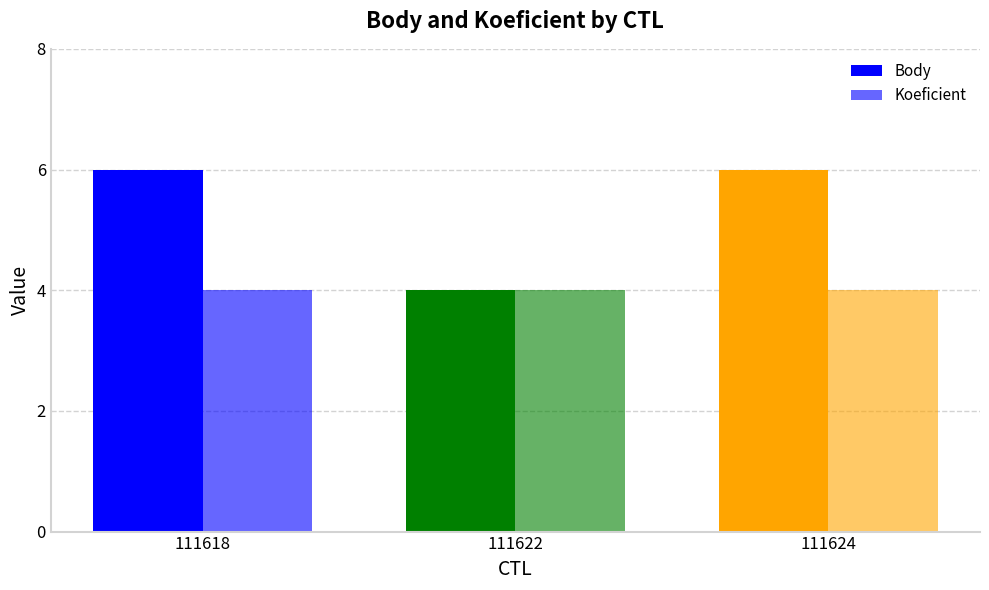

Does the chart contain any negative values?

No